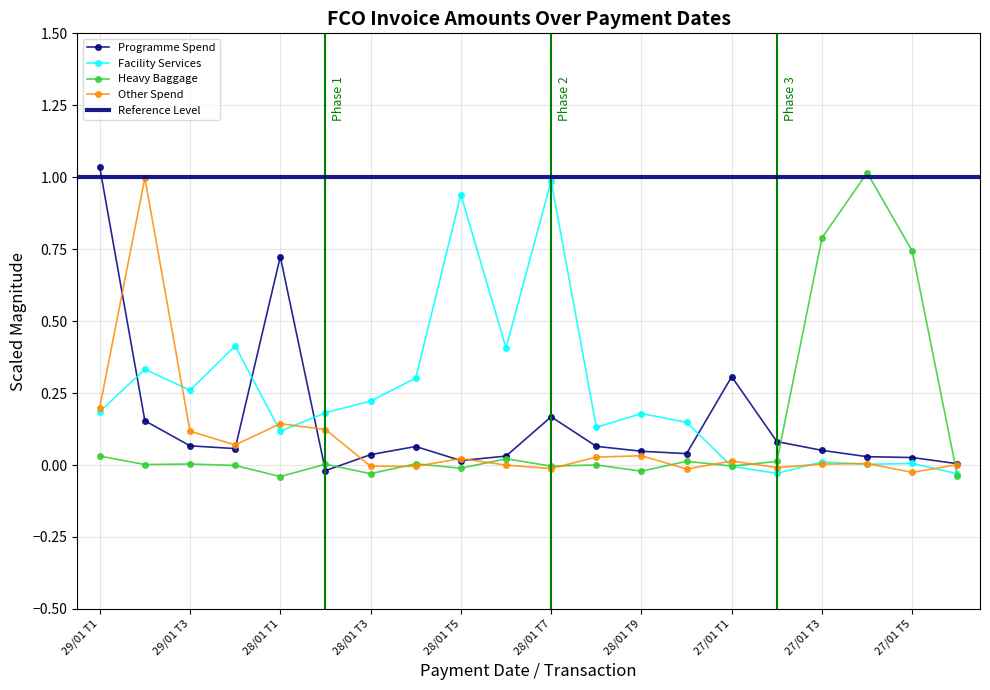

How many values in the Other Spend series exceed 0?

13